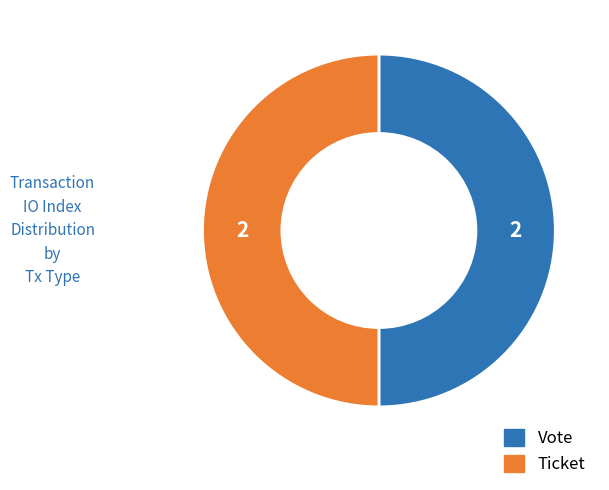

Do Ticket and Vote together represent more than half of the pie?

Yes